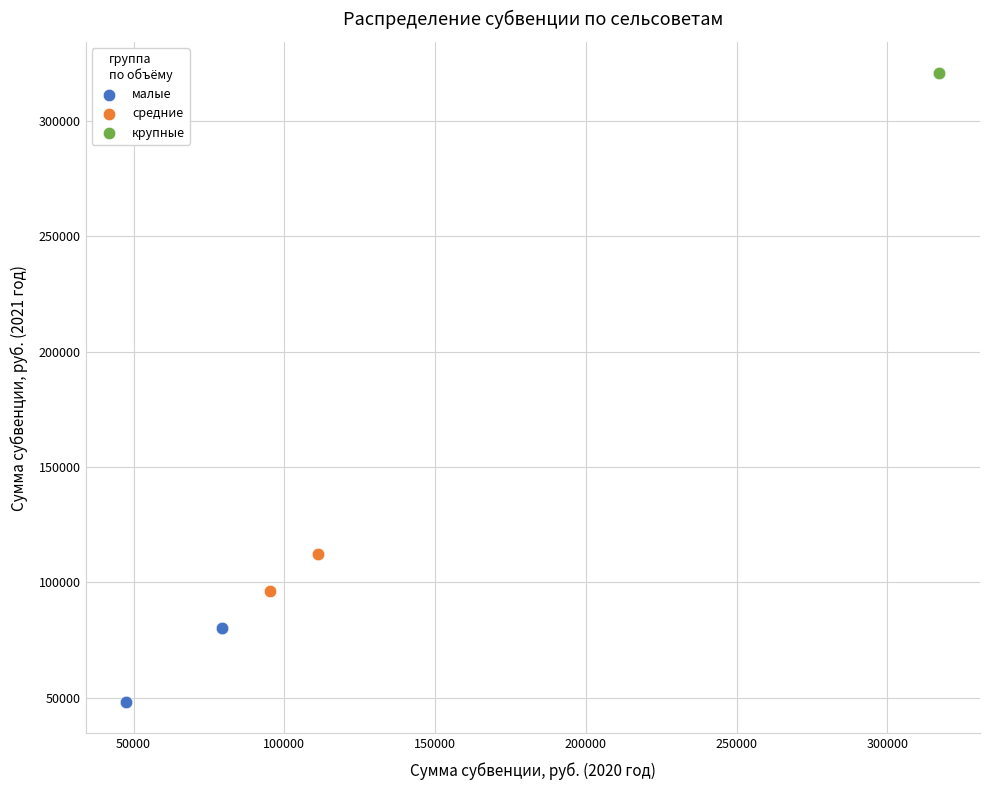

Which series reaches the minimum Y coordinate?

малые